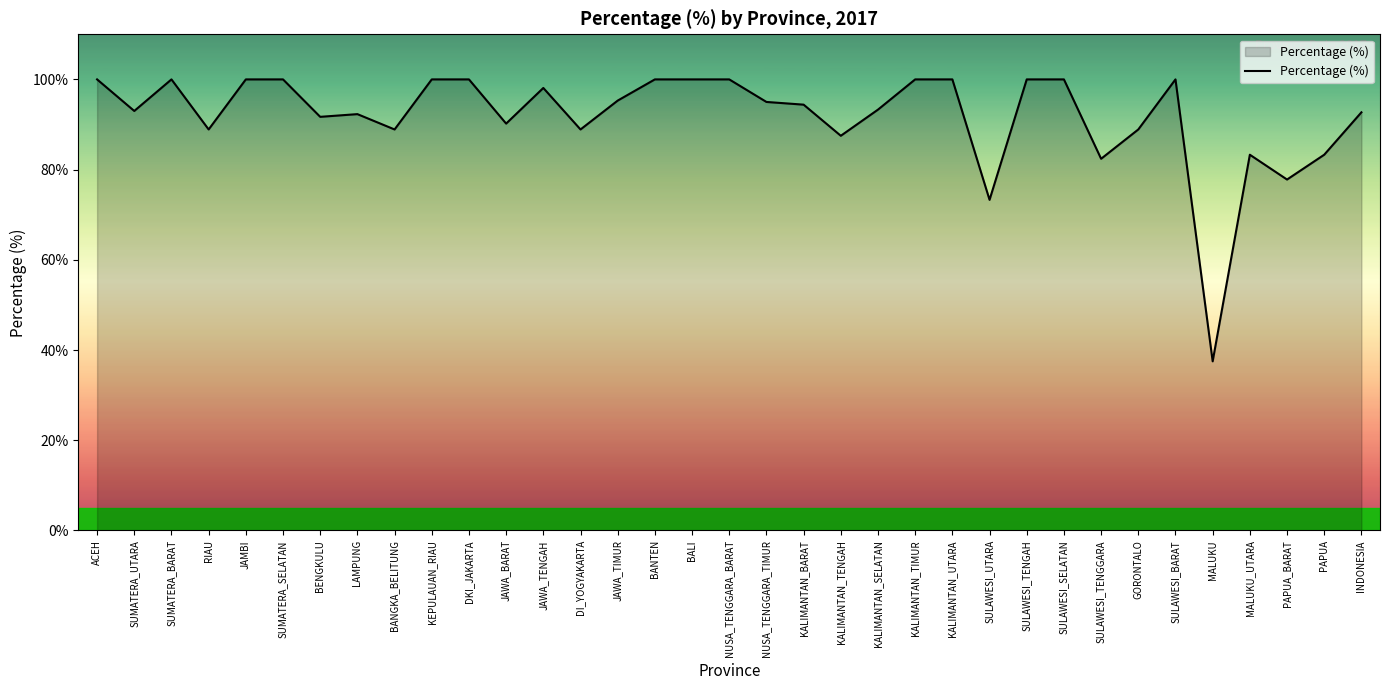

What is the maximum value shown in the chart?

100.0